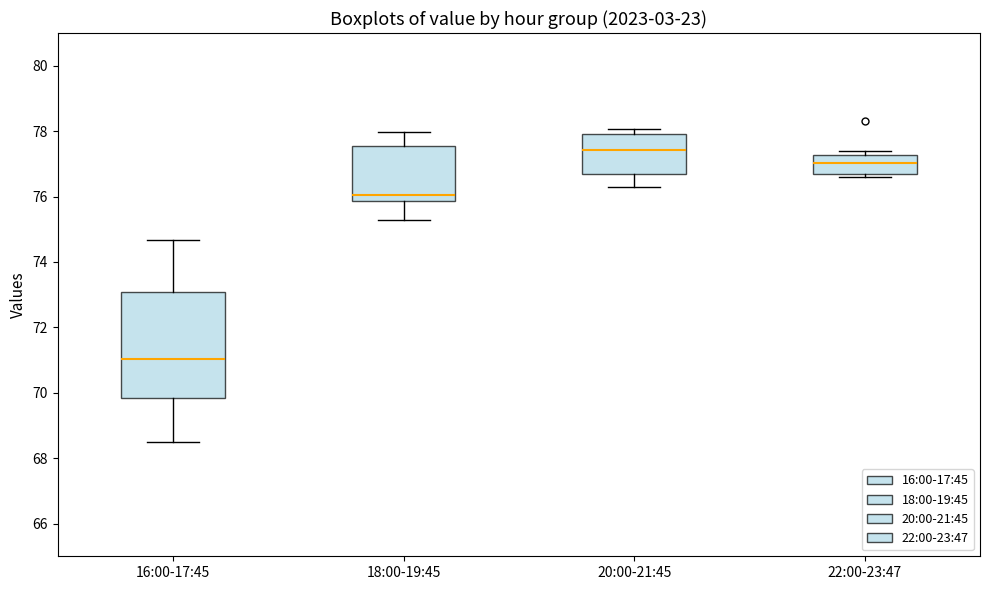

Reading left to right, read every box against the y-axis: the position of its median line, the range the box covers, and the ends of its whiskers. The values are not printed on the chart, so give them approximately, as read against the axis.

16:00-17:45: median 71.0, box 69.8 to 73.0, whiskers 68.4 to 74.6
18:00-19:45: median 76.0, box 75.8 to 77.6, whiskers 75.2 to 78.0
20:00-21:45: median 77.4, box 76.6 to 78.0, whiskers 76.4 to 78.0 (just above the box's upper edge)
22:00-23:47: median 77.0, box 76.6 to 77.2, whiskers 76.6 (just below the box's lower edge) to 77.4